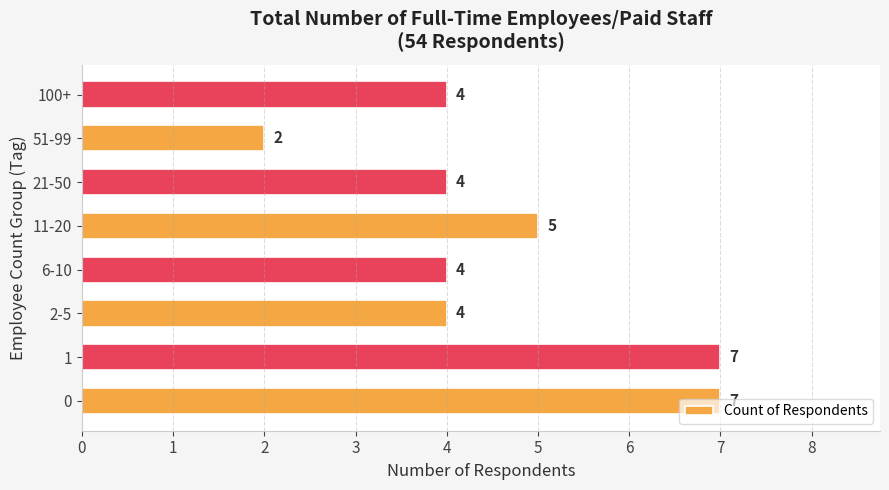

What is the maximum value shown in the chart?

7